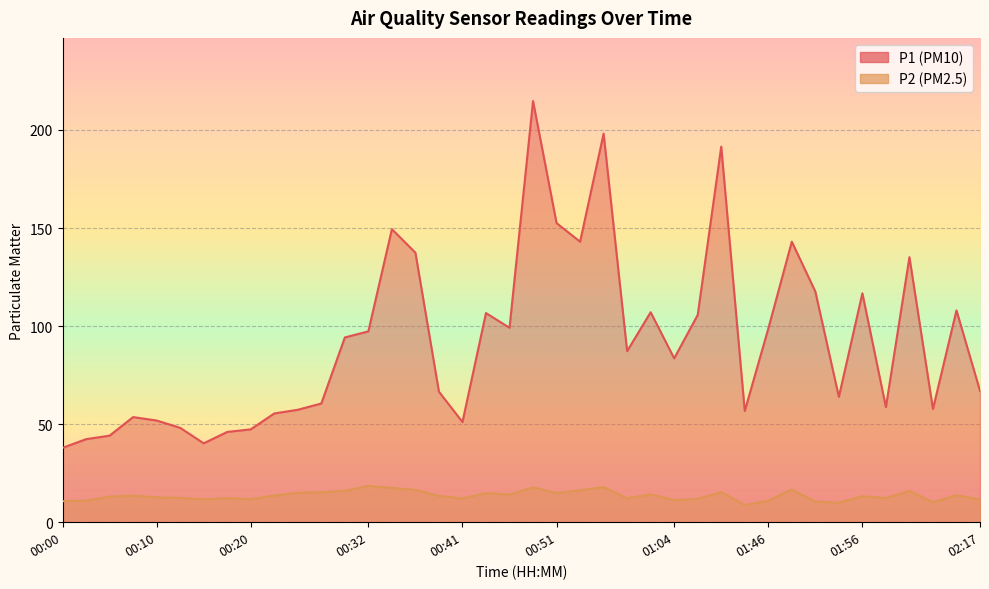

What is the difference between the maximum and minimum values in the P2 series?

9.8